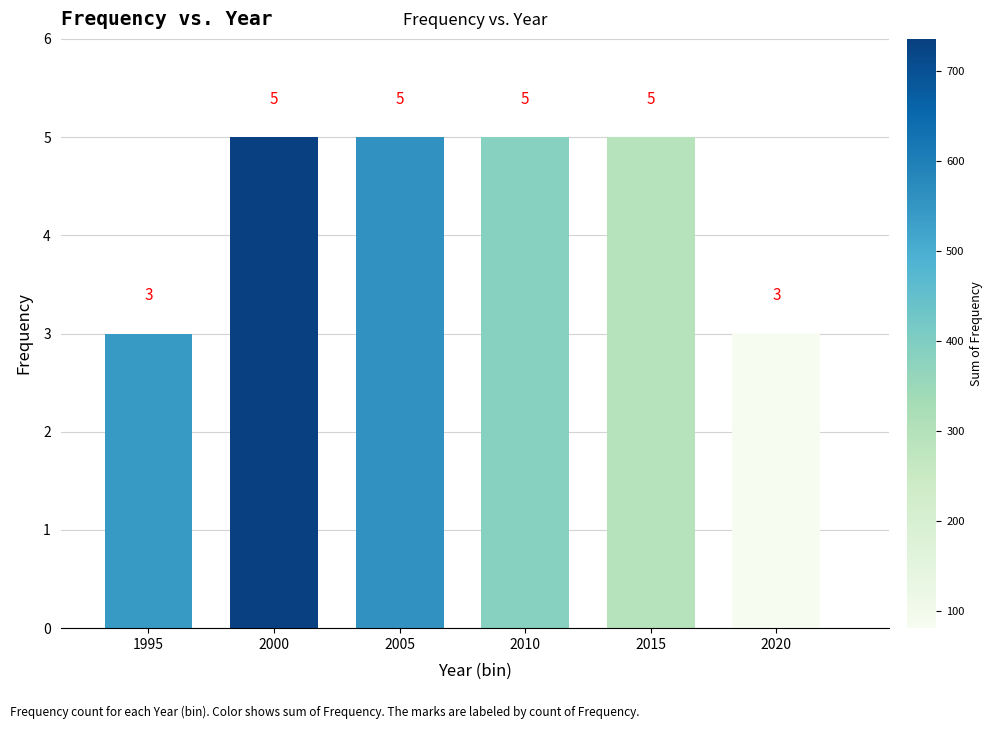

Reading left to right, extract all data points from this chart.

1995=3	2000=5	2005=5	2010=5	2015=5	2020=3